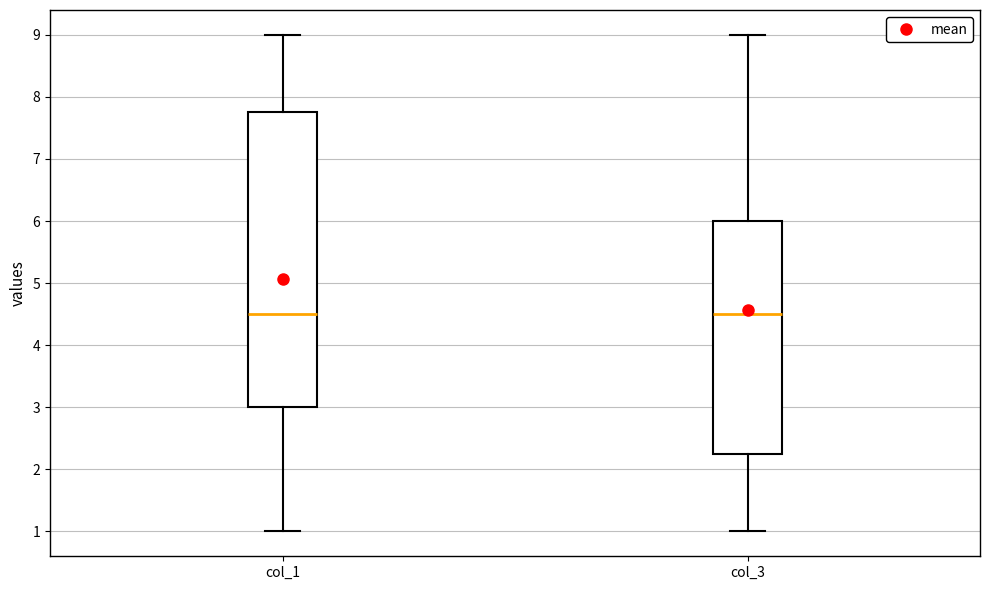

Where is the upper edge of the box for col_3 on the y-axis? The values are not printed on the chart, so give them approximately, as read against the axis.

6.0